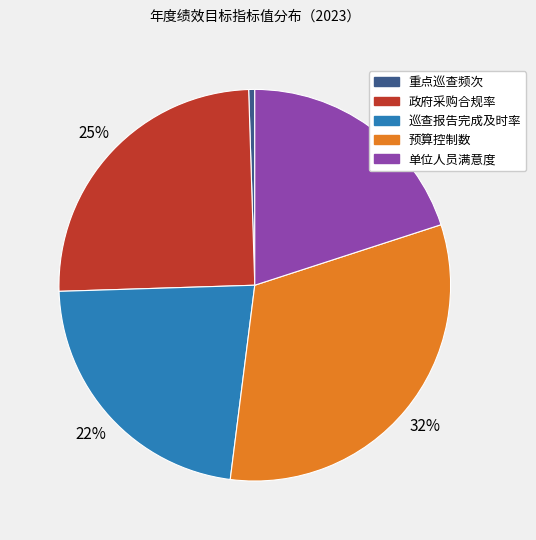

To the nearest percent, what percentage of the pie is 单位人员满意度?

20%